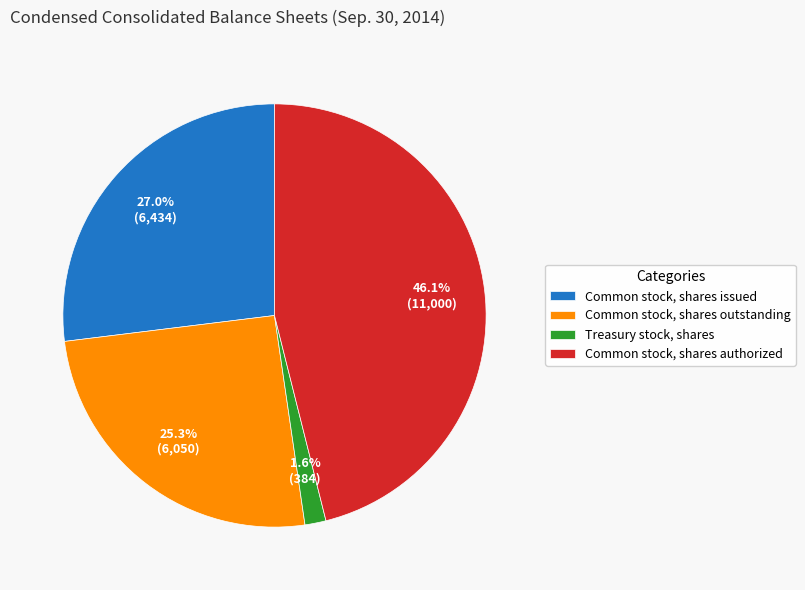

What is the smallest slice in the pie chart?

Treasury stock, shares